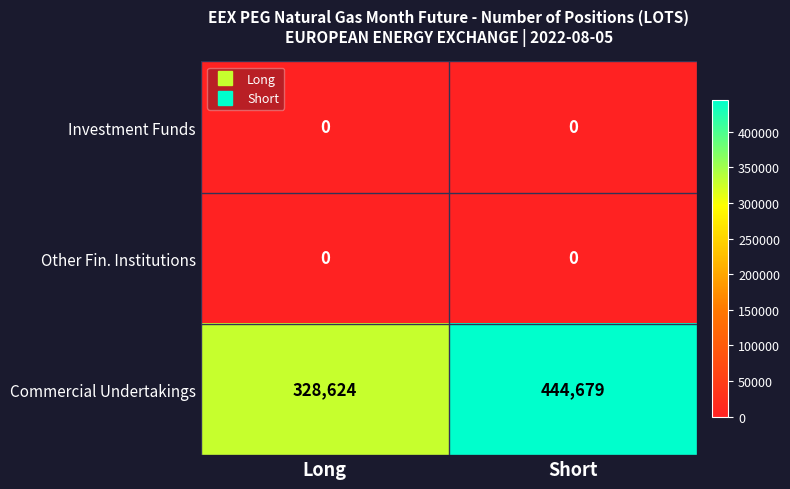

Reading right to left, transcribe all the data shown in this chart.

Investment Funds: 0	0
Other Fin. Institutions: 0	0
Commercial Undertakings: 444679	328624